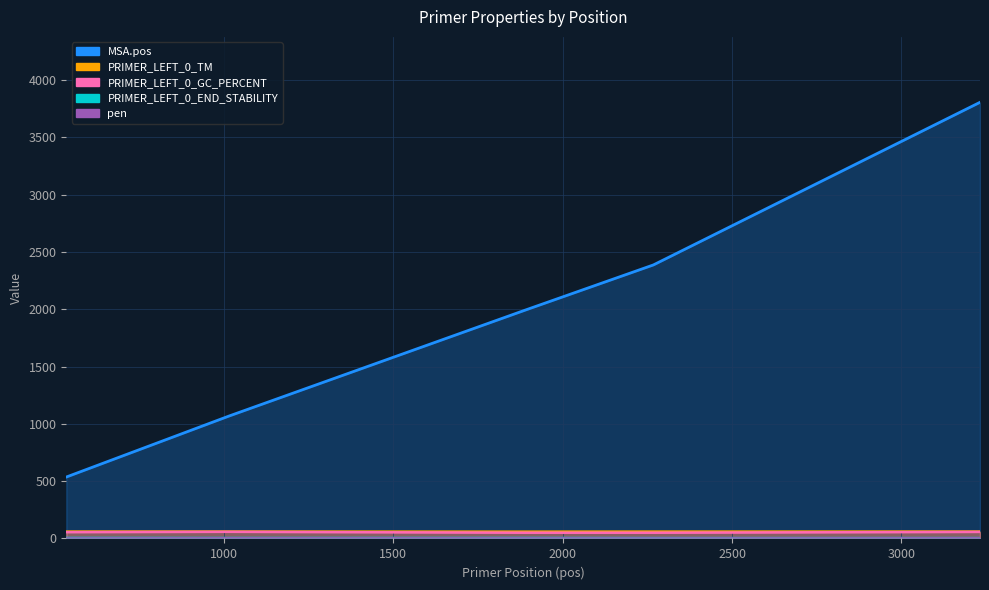

Reading left to right, transcribe all the data shown in this chart.

MSA.pos: 535=536.0	1016=1069.0	1889=1992.0	2268=2387.0	3232=3806.0
PRIMER_LEFT_0_TM: 535=60.1	1016=60.1	1889=59.4	2268=60.0	3232=60.1
PRIMER_LEFT_0_GC_PERCENT: 535=55.0	1016=57.9	1889=50.0	2268=50.0	3232=57.1
PRIMER_LEFT_0_END_STABILITY: 535=4.4	1016=3.9	1889=4.3	2268=3.3	3232=3.4
pen: 535=0.1	1016=1.1	1889=0.6	2268=0.0	3232=1.1